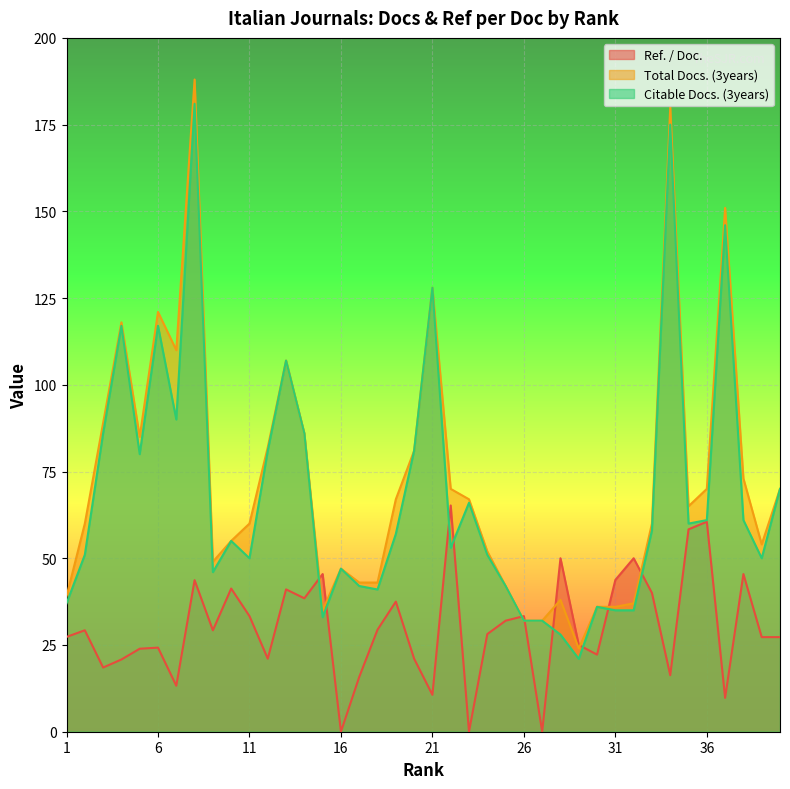

True or false: Total Docs. (3years) has a value of 96.4 at 10.

False